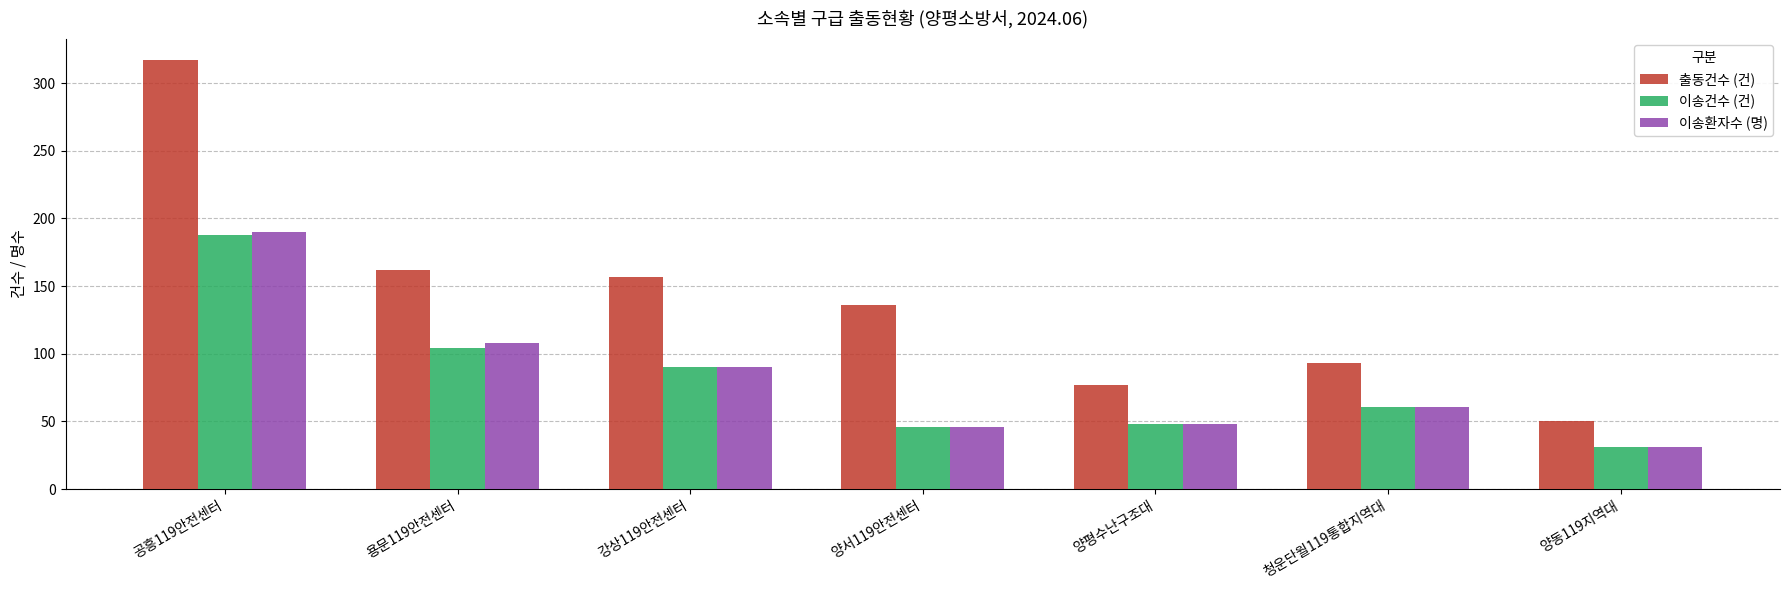

How many categories are shown in the chart?

7